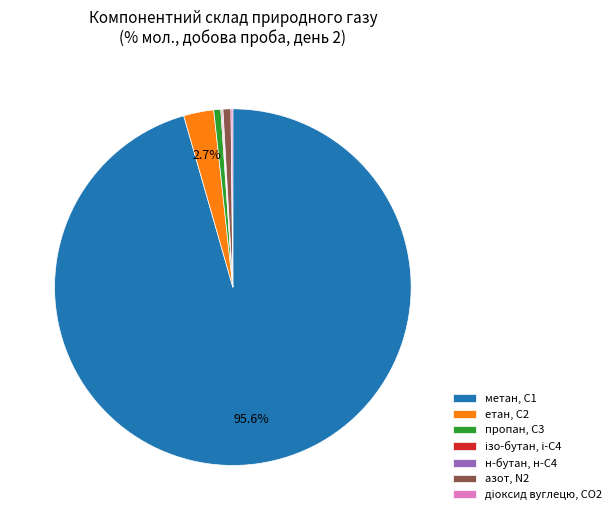

Combined, what portion of the pie is етан, С2 and метан, С1?

98.3%